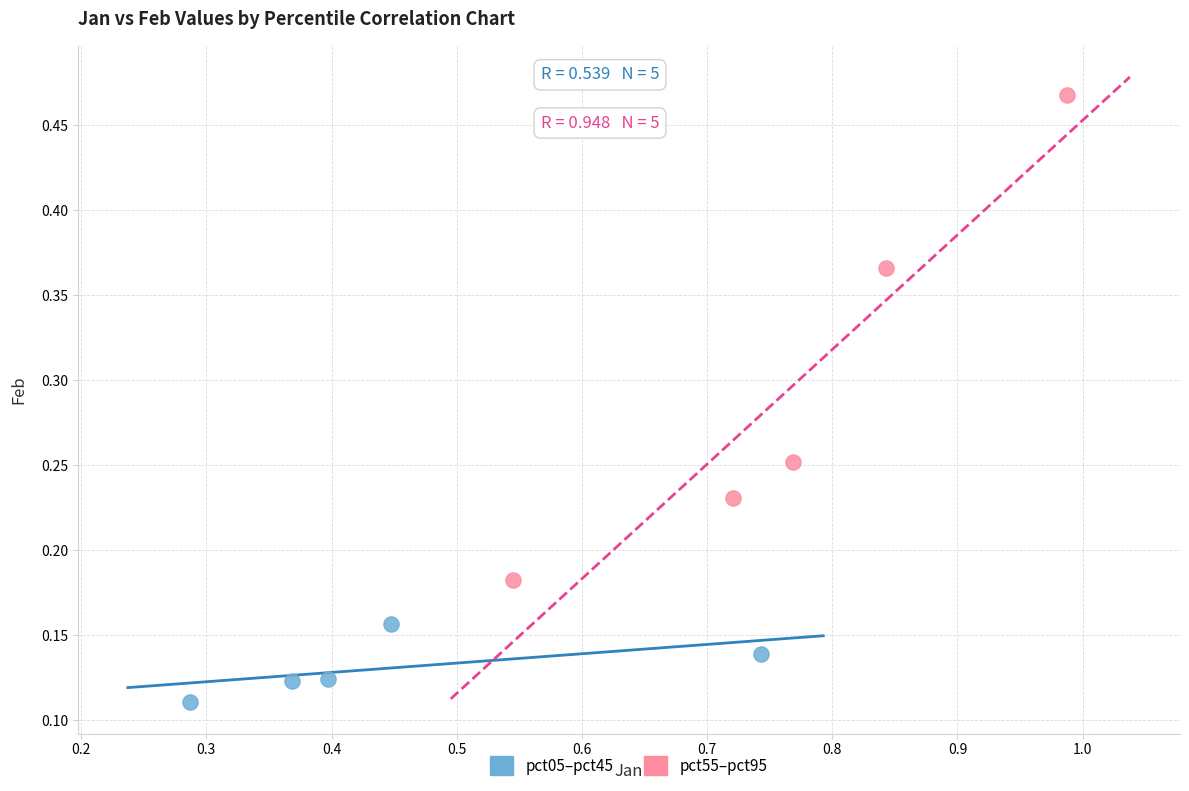

Which series contains the lowest Y value?

pct05–pct45